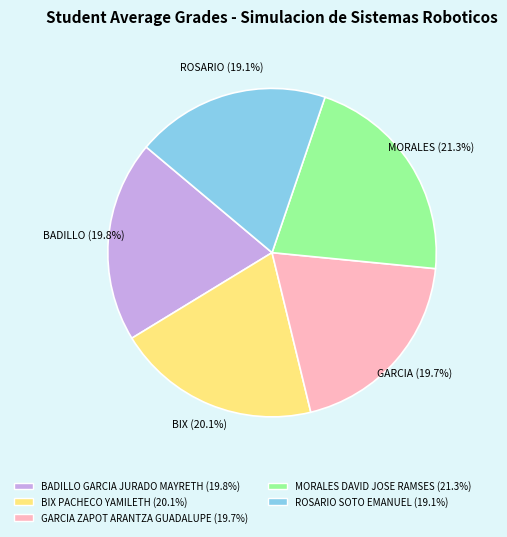

To the nearest percent, what is the difference between the largest and smallest slice percentages?

2%